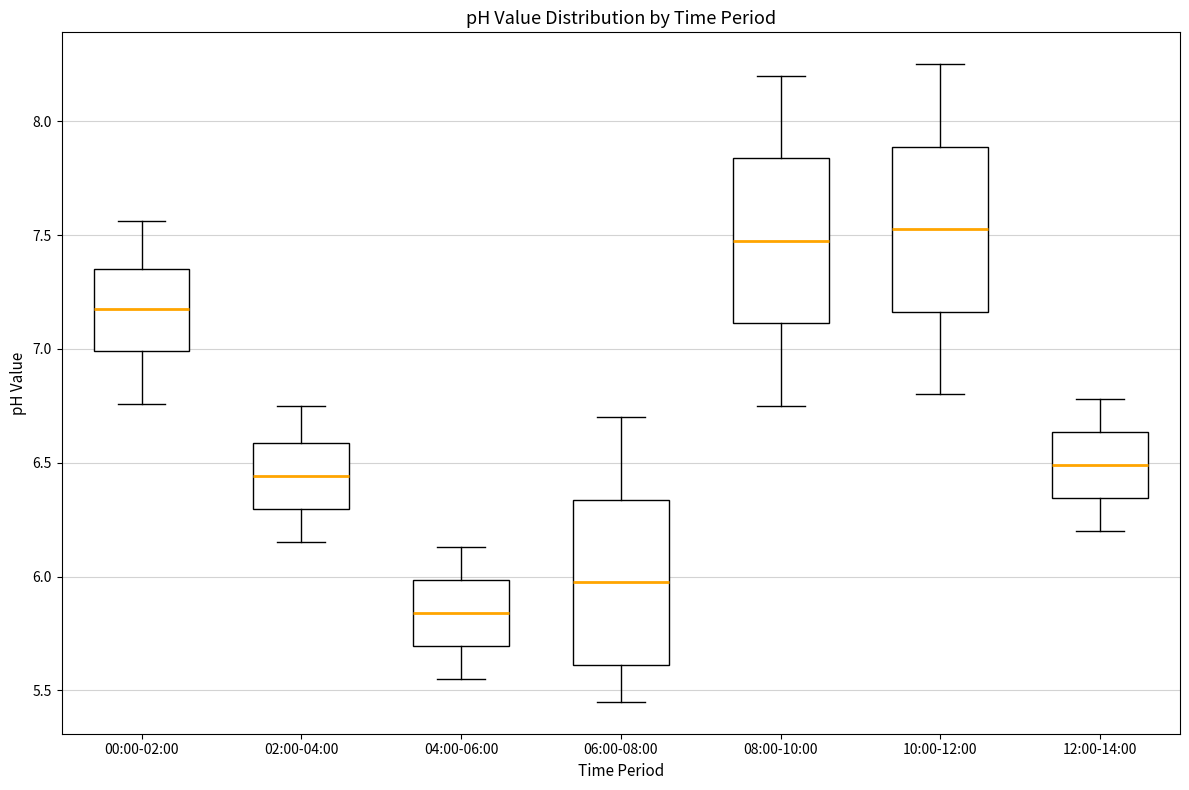

Which box's median line is the highest?

10:00-12:00